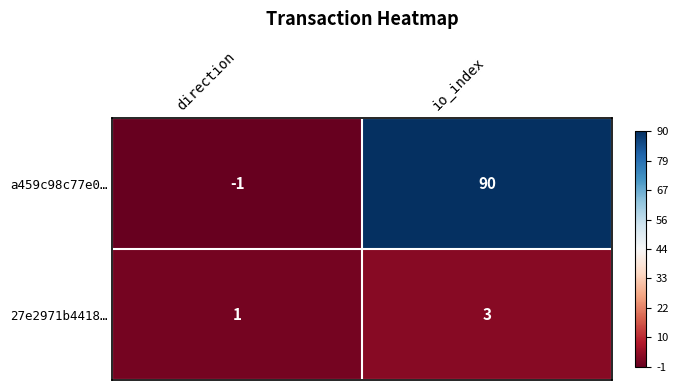

Reading left to right, list all the values displayed in this chart.

a459c98c77e0…: direction=-1	io_index=90
27e2971b4418…: direction=1	io_index=3